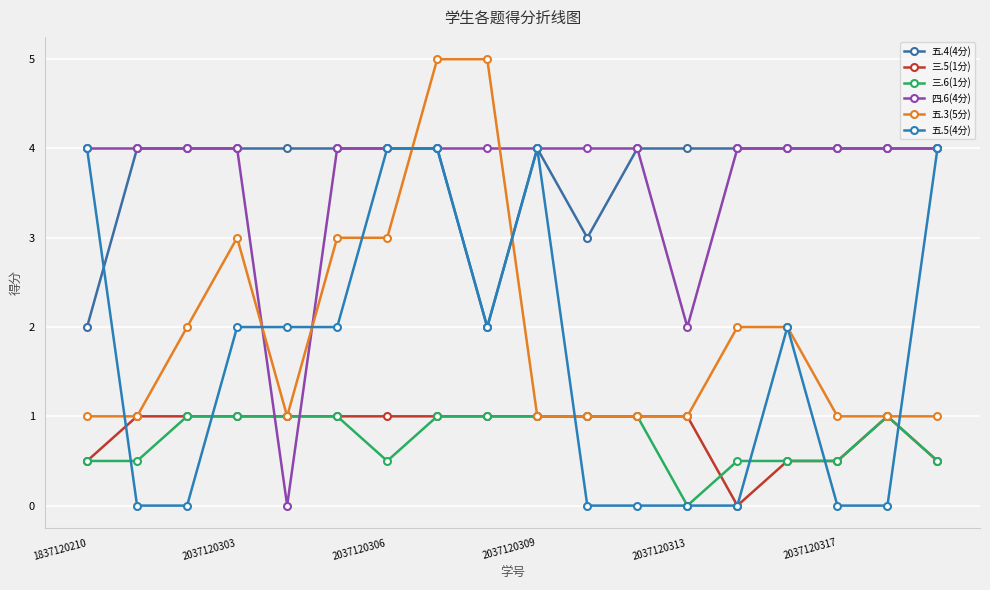

What is the greatest value displayed?

5.0